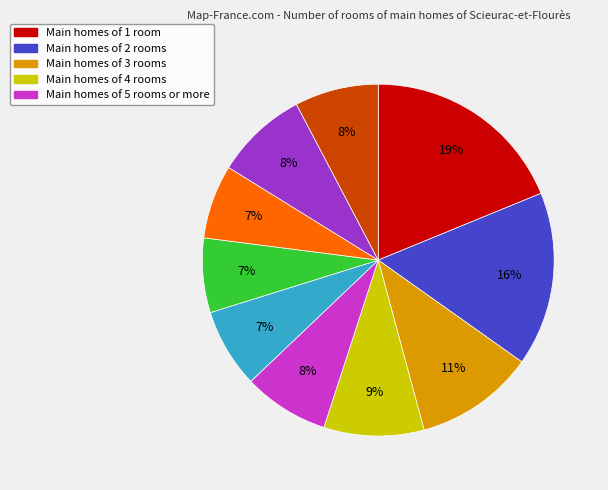

To the nearest percent, what is the difference between the largest and smallest slice percentages?

12%